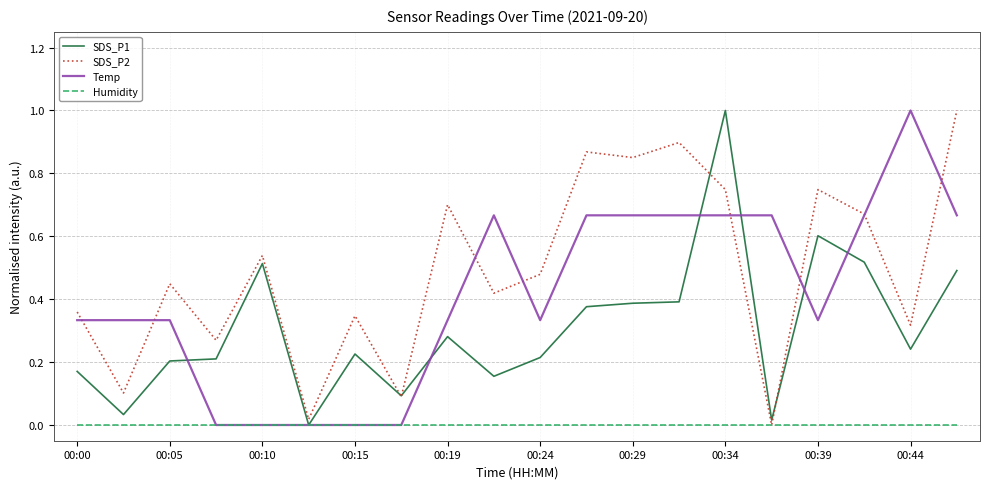

Rank the series by their average value, from lowest to highest.

Humidity, SDS_P1, Temp, SDS_P2